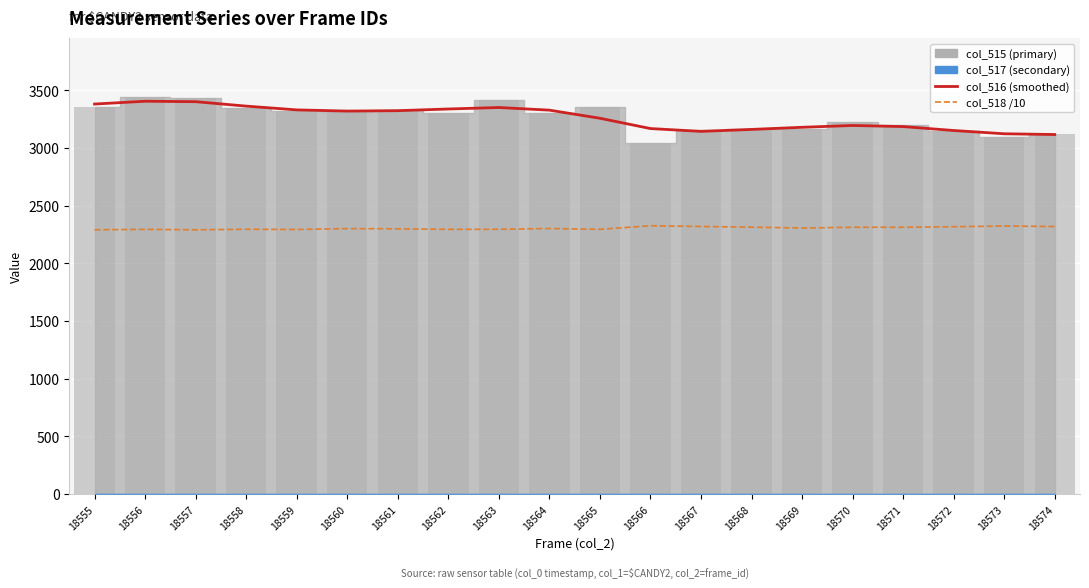

What is the maximum value shown in the chart?

3404.2